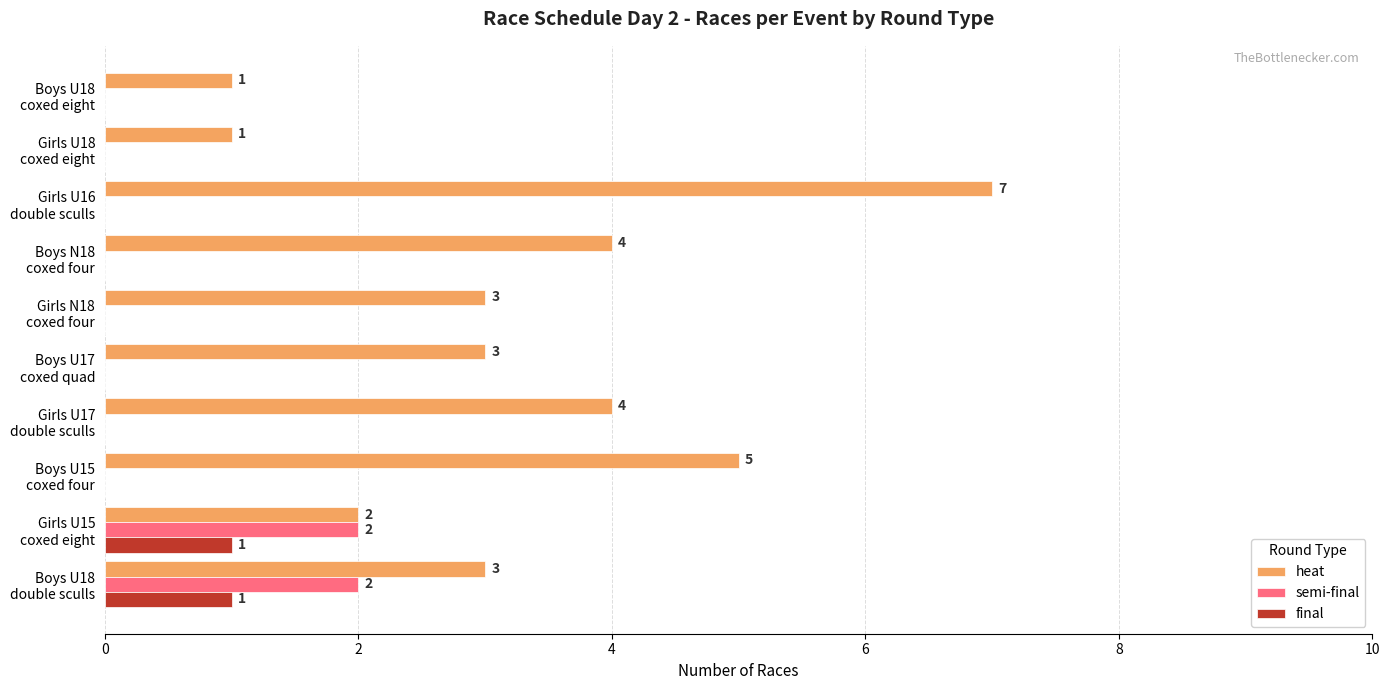

What are all the series names shown in the legend?

heat, semi-final, final